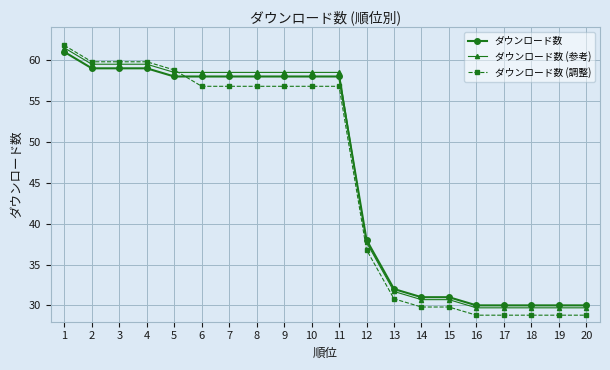

How many categories are shown in the chart?

20